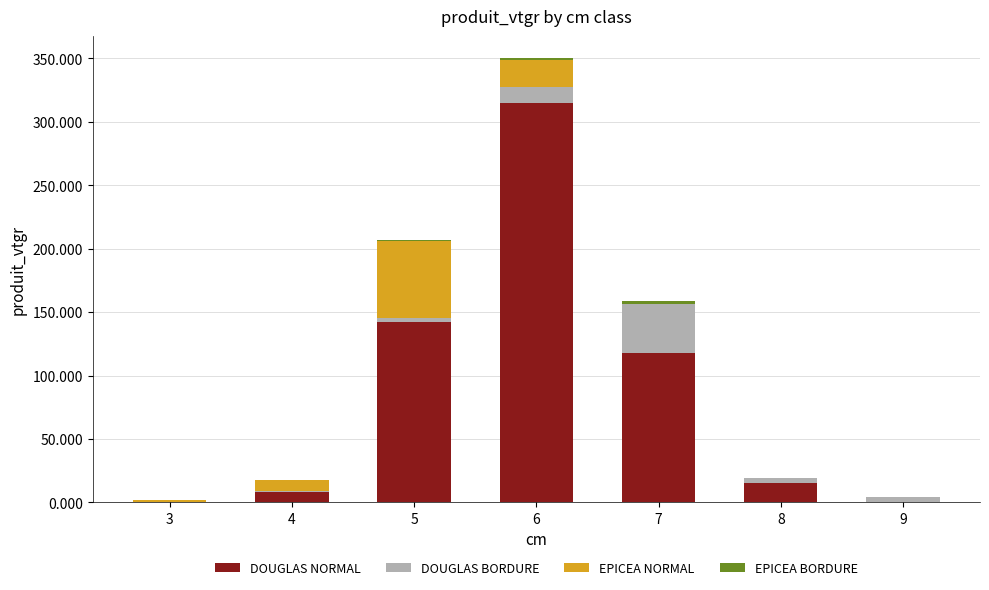

At which category is the sum across all series the highest?

6